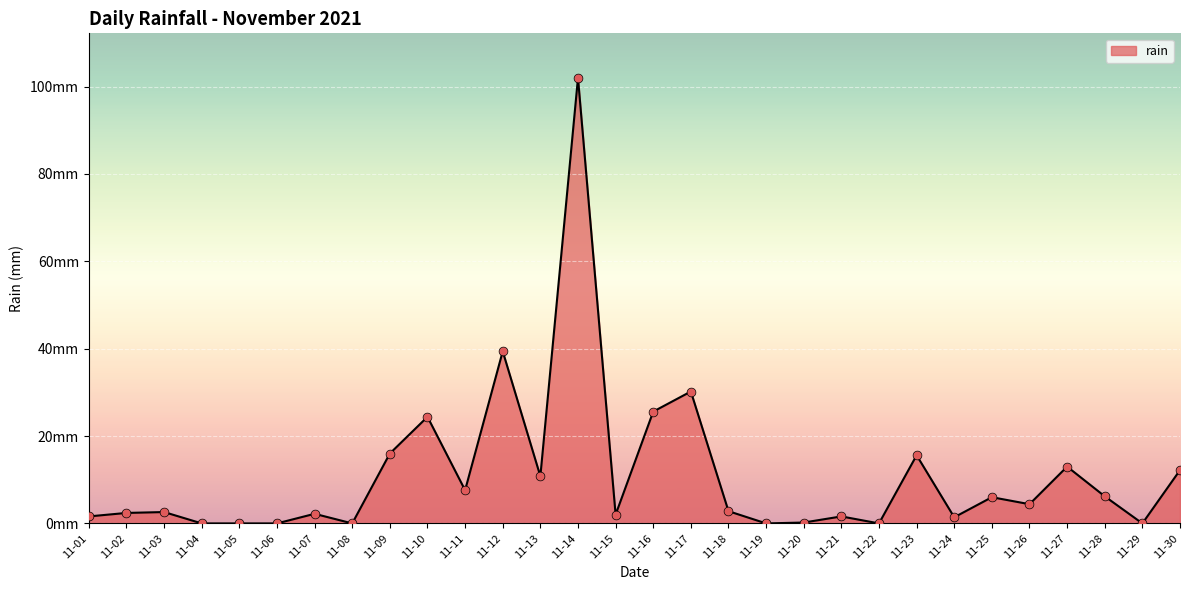

Is this an area chart (filled region under the line)?

Yes